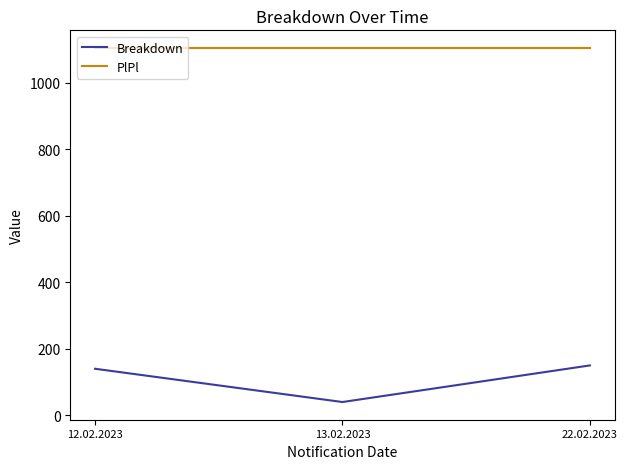

How many values in the Breakdown series are below 140?

1